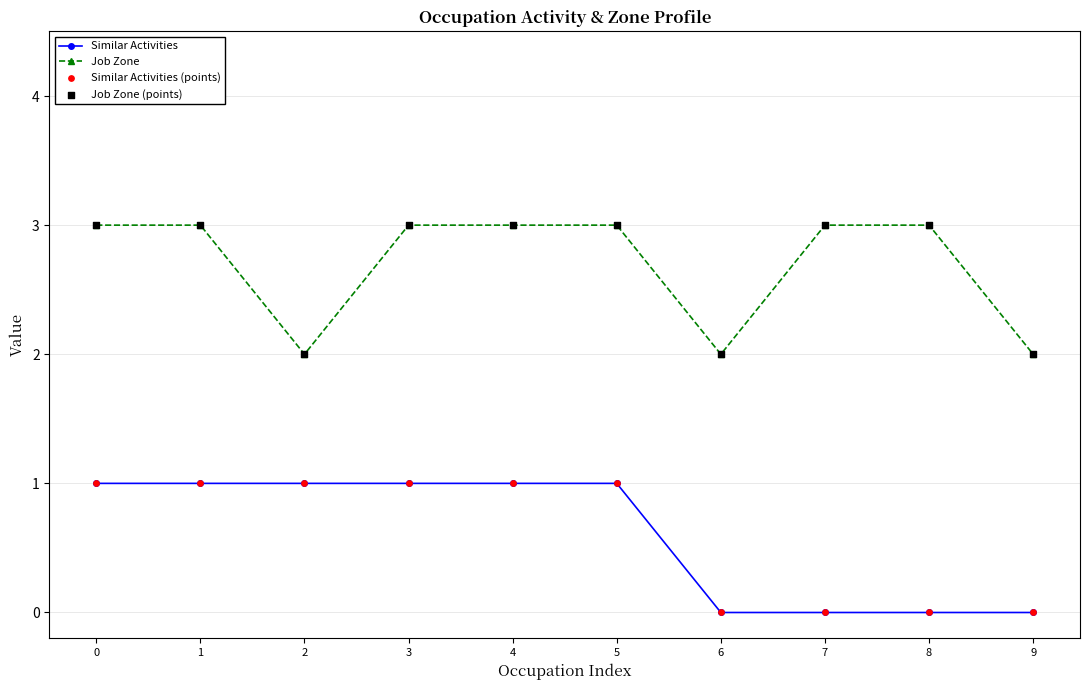

What is the total value across all series at 5?

4